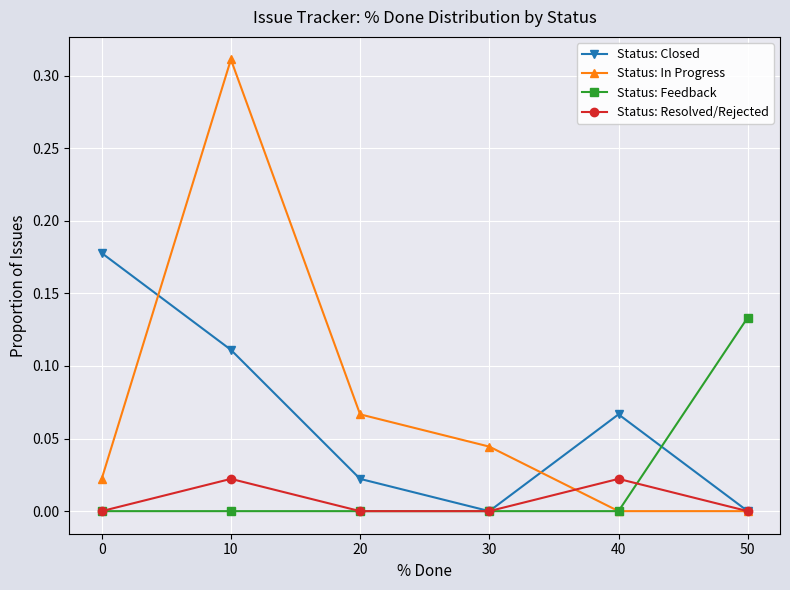

List the series in order of their overall mean, lowest first.

Status: Resolved/Rejected, Status: Feedback, Status: Closed, Status: In Progress